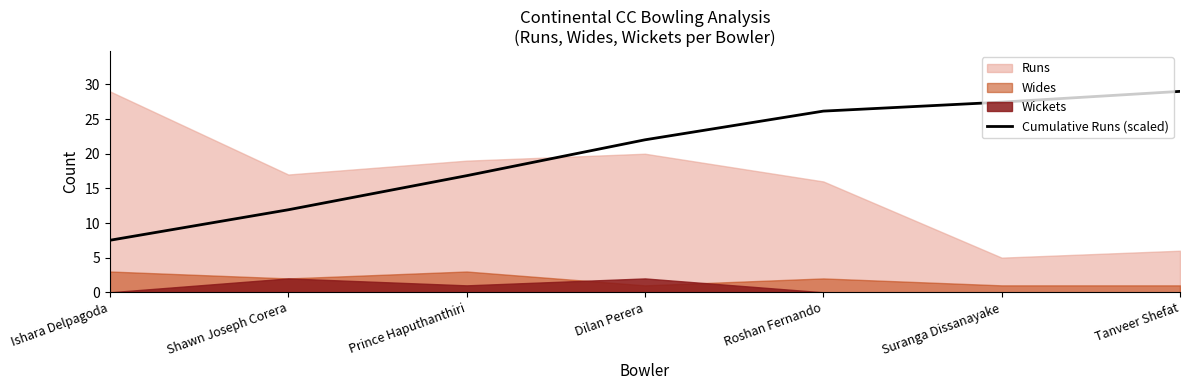

At which label is the value closest to 18?

Prince Haputhanthiri